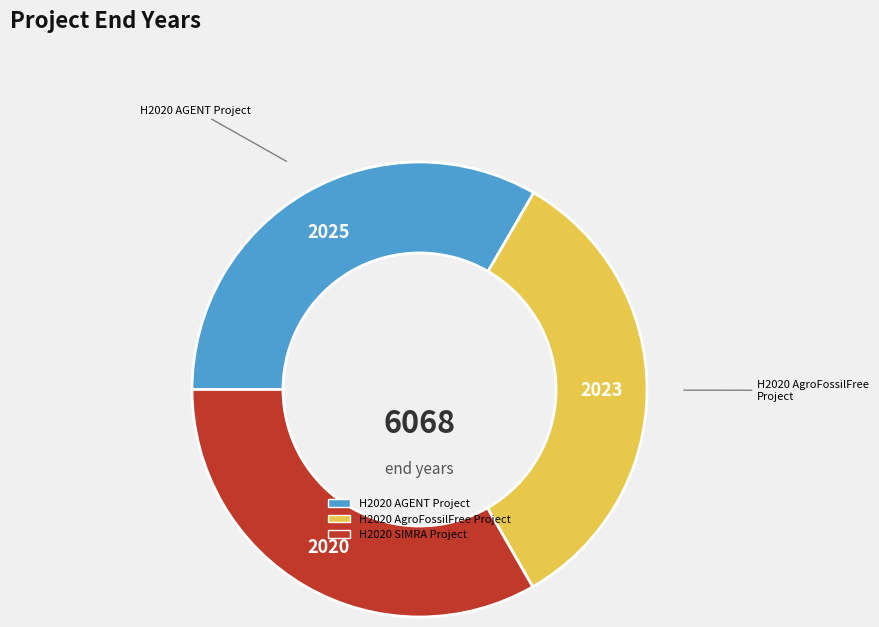

Approximately how many times larger is the value at H2020 AgroFossilFree Project compared to H2020 SIMRA Project?

1.0